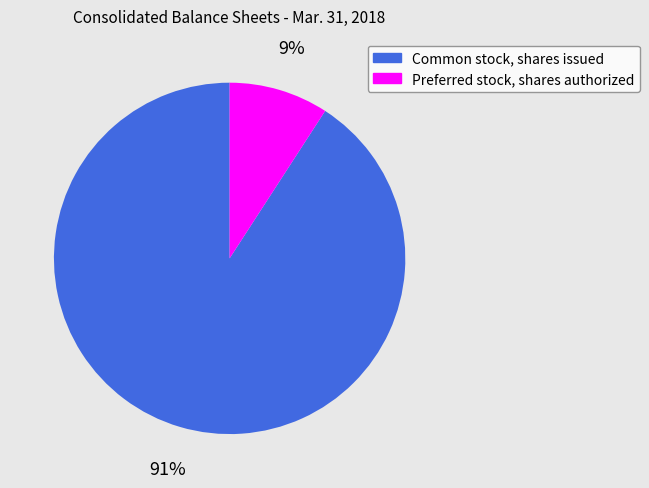

True or false: Common stock, shares issued accounts for 91% of the total.

True